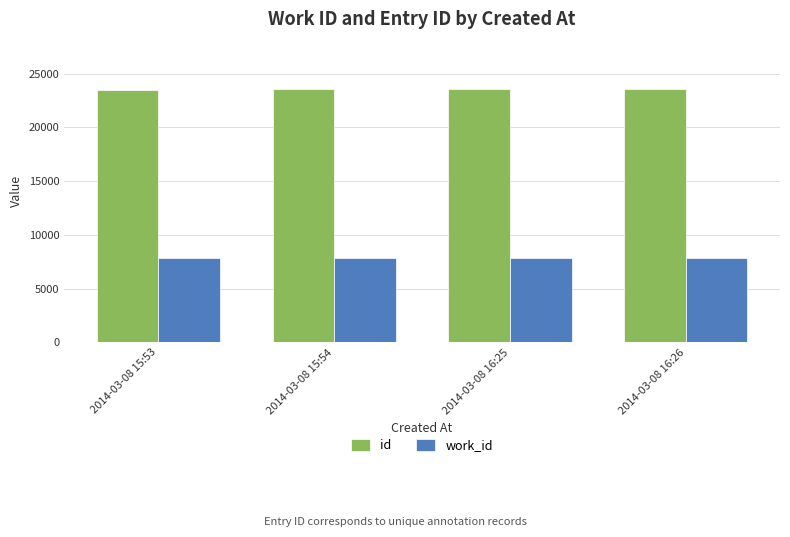

What is the difference between the highest and lowest values at 2014-03-08 16:26?

15685